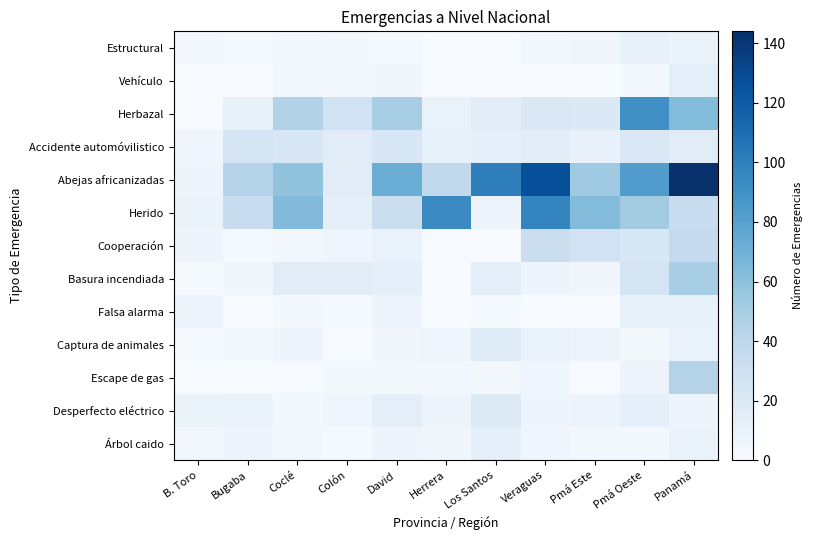

At how many categories does at least one series exceed 97?

3